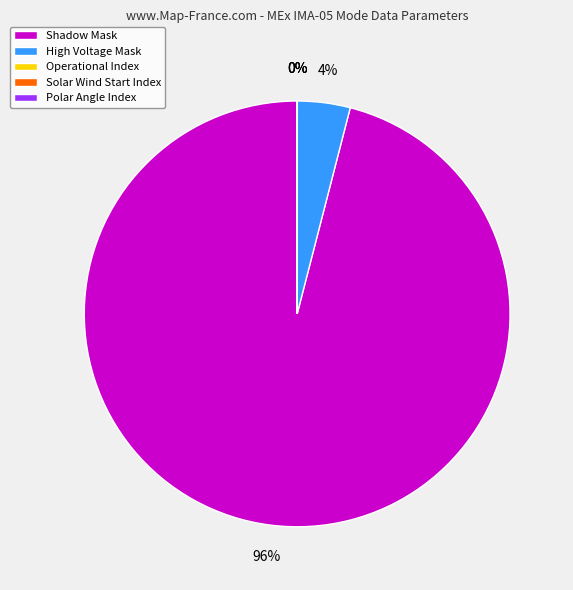

Which category has the biggest portion of the pie?

Shadow Mask